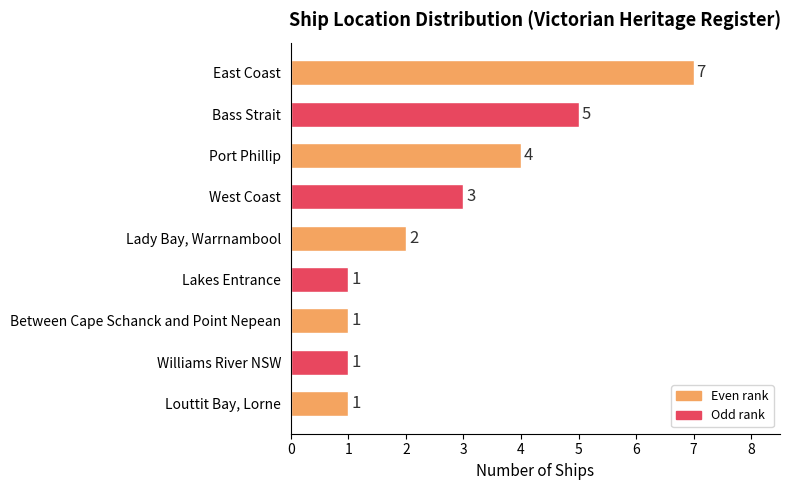

Reading top to bottom, what are all the values shown in this chart?

East Coast=7	Bass Strait=5	Port Phillip=4	West Coast=3	Lady Bay, Warrnambool=2	Lakes Entrance=1	Between Cape Schanck and Point Nepean=1	Williams River NSW=1	Louttit Bay, Lorne=1